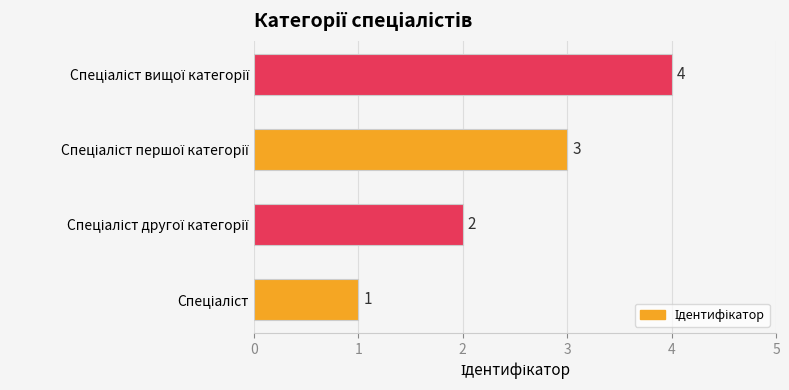

What is the greatest value displayed?

4